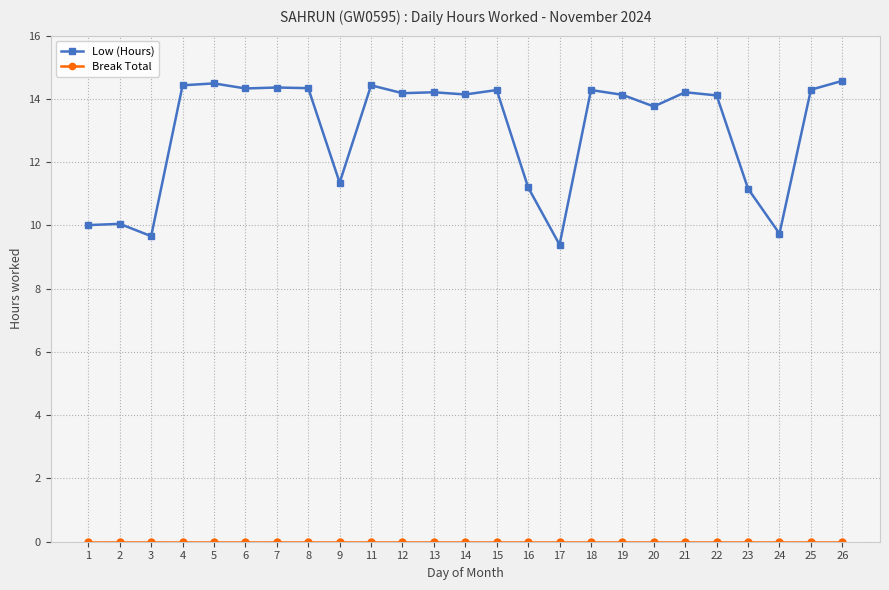

At which category does Low (Hours) reach its first local valley?

3